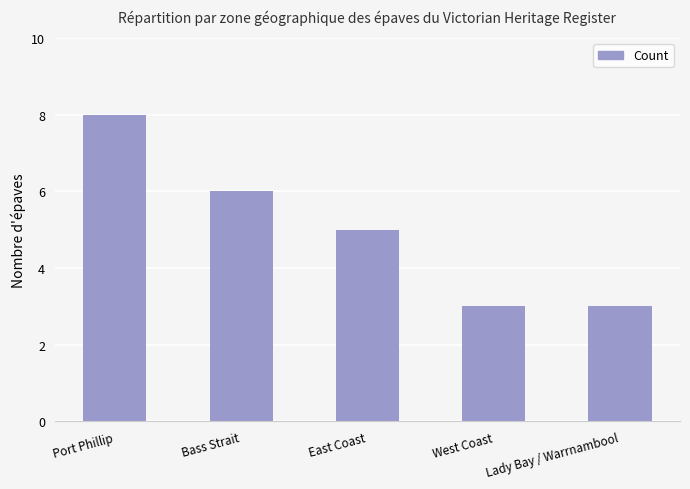

What is the difference between the second highest and minimum values?

3